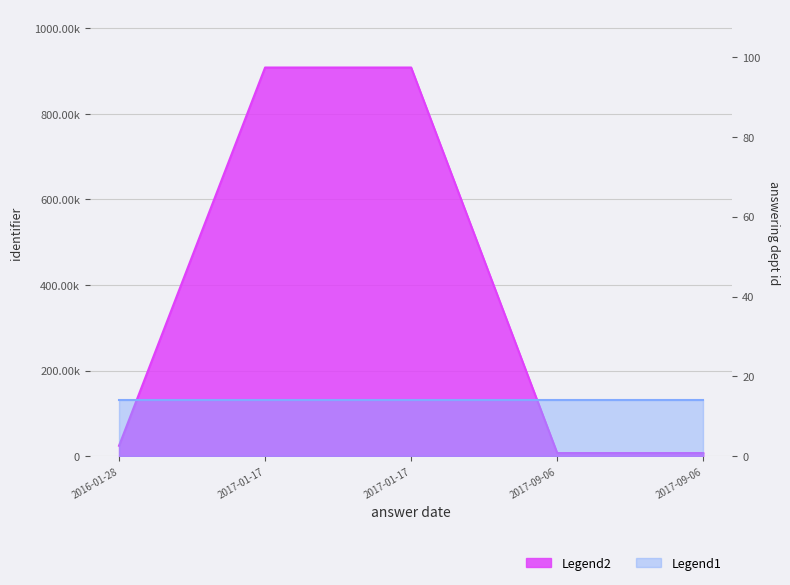

Reading right to left, list all the values displayed in this chart.

7177	7177	908219	908219	24245